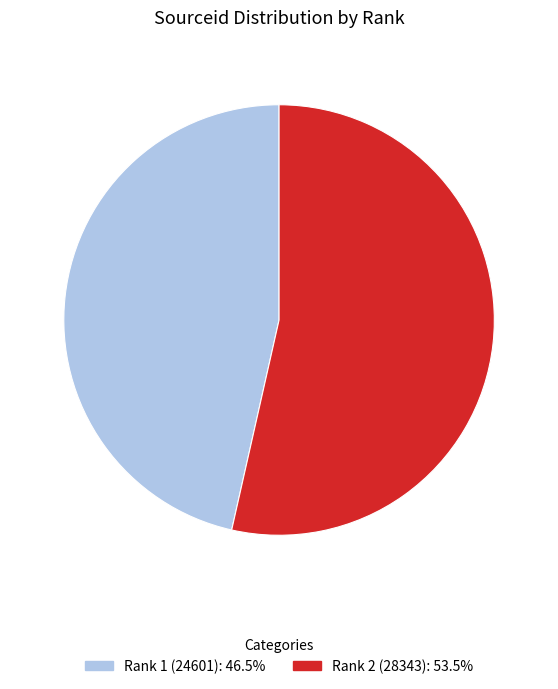

Is it true that Rank 2 (28343) is 54% of the pie?

True